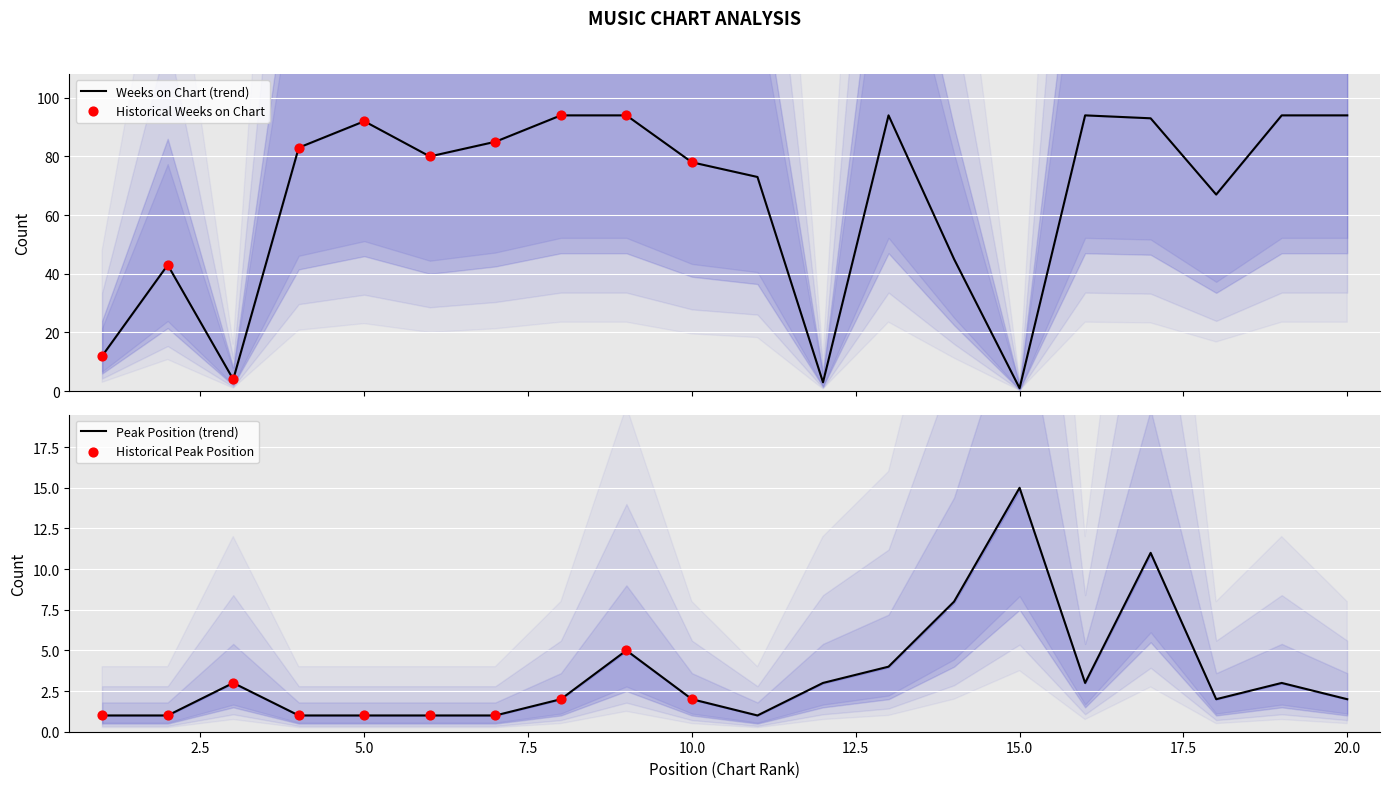

Which series contains the lowest Y value?

Peak Position